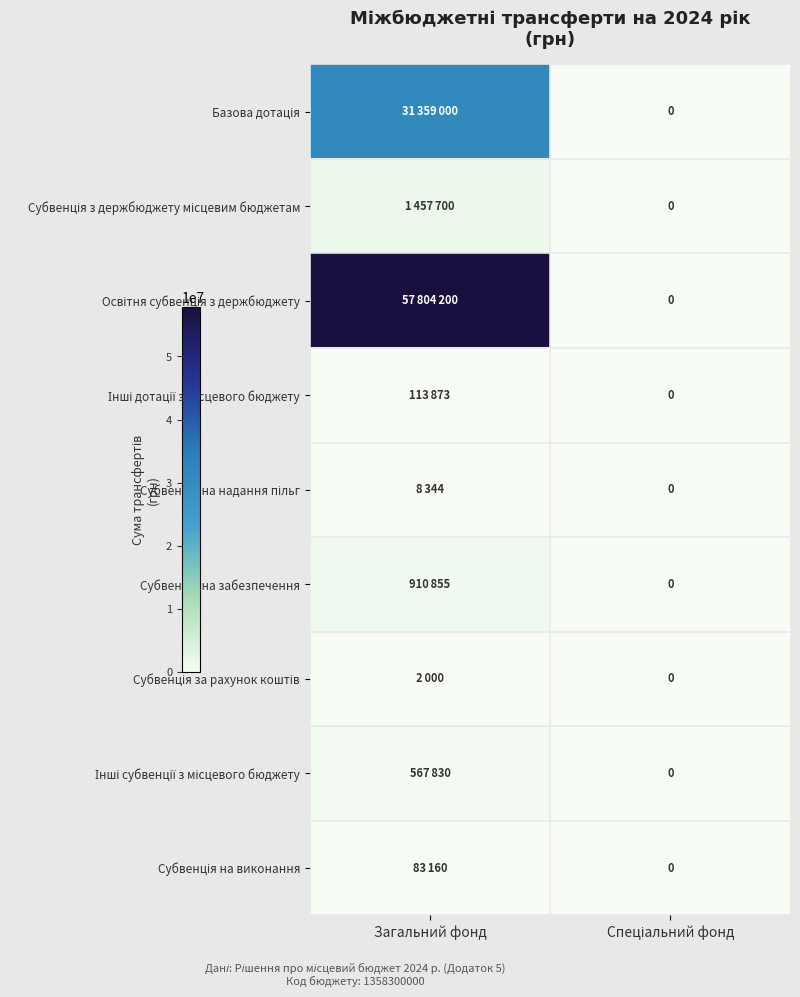

What is the sum of all Субвенція з держбюджету місцевим бюджетам values?

1457700